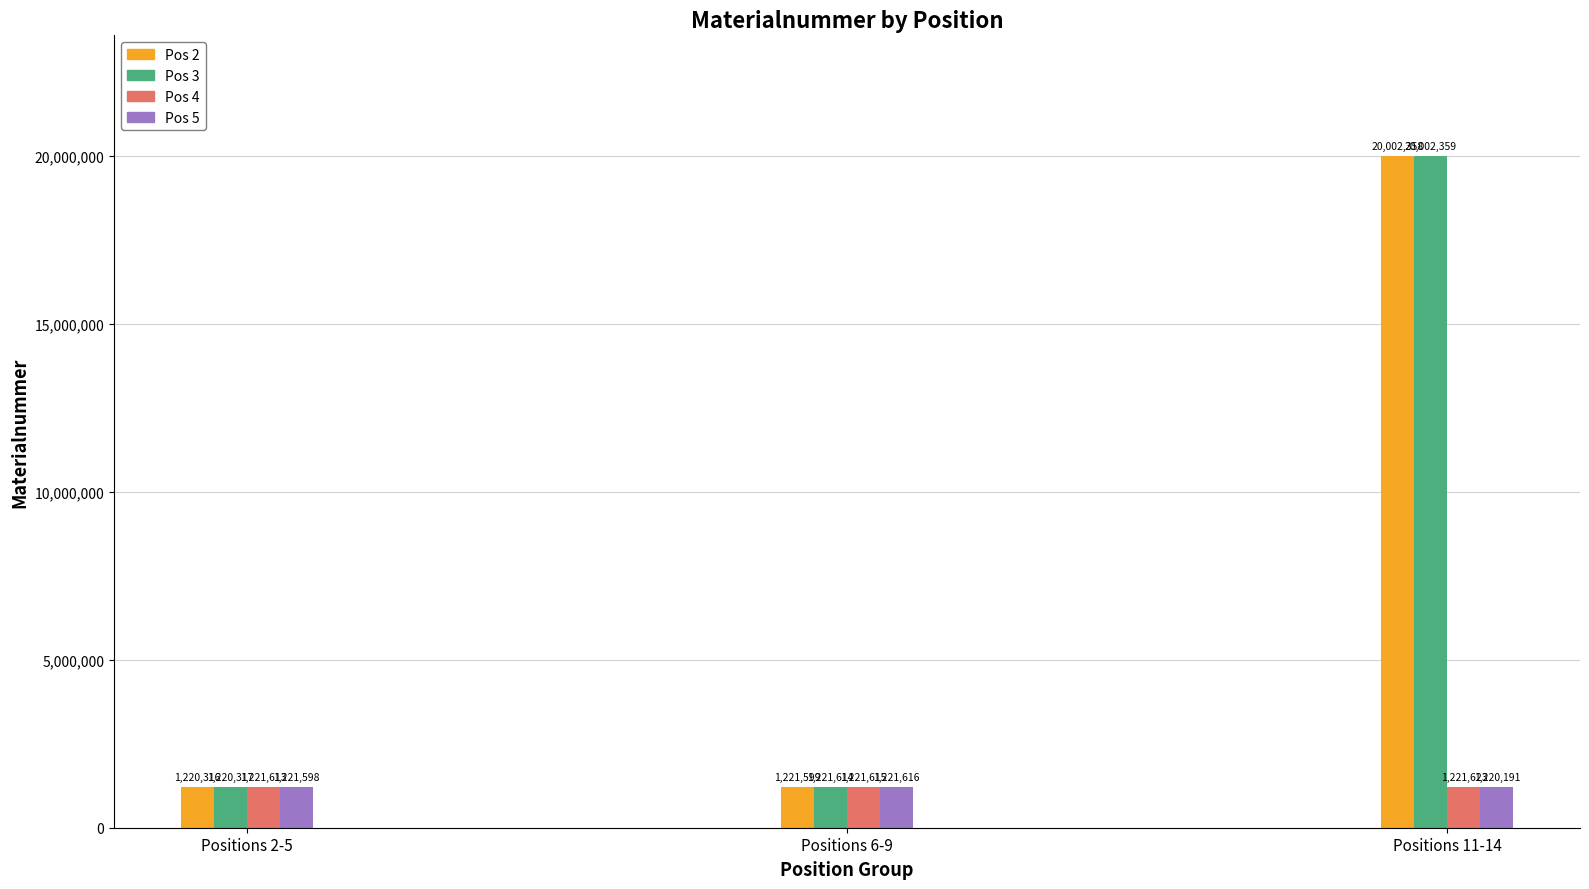

What value does the data have at 20, to the nearest 50?

20002350